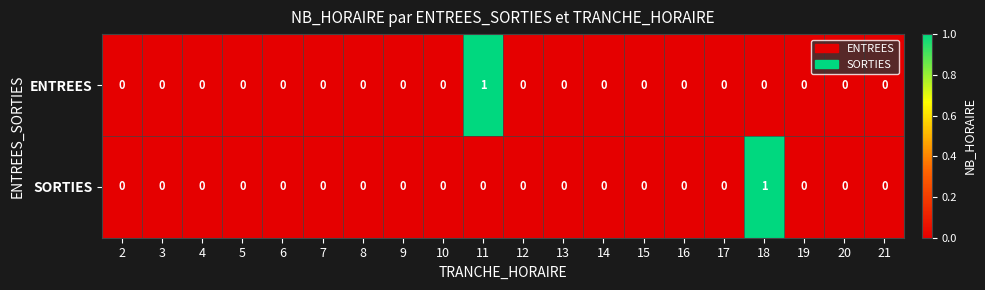

Is it true that SORTIES equals 0 at 14?

True